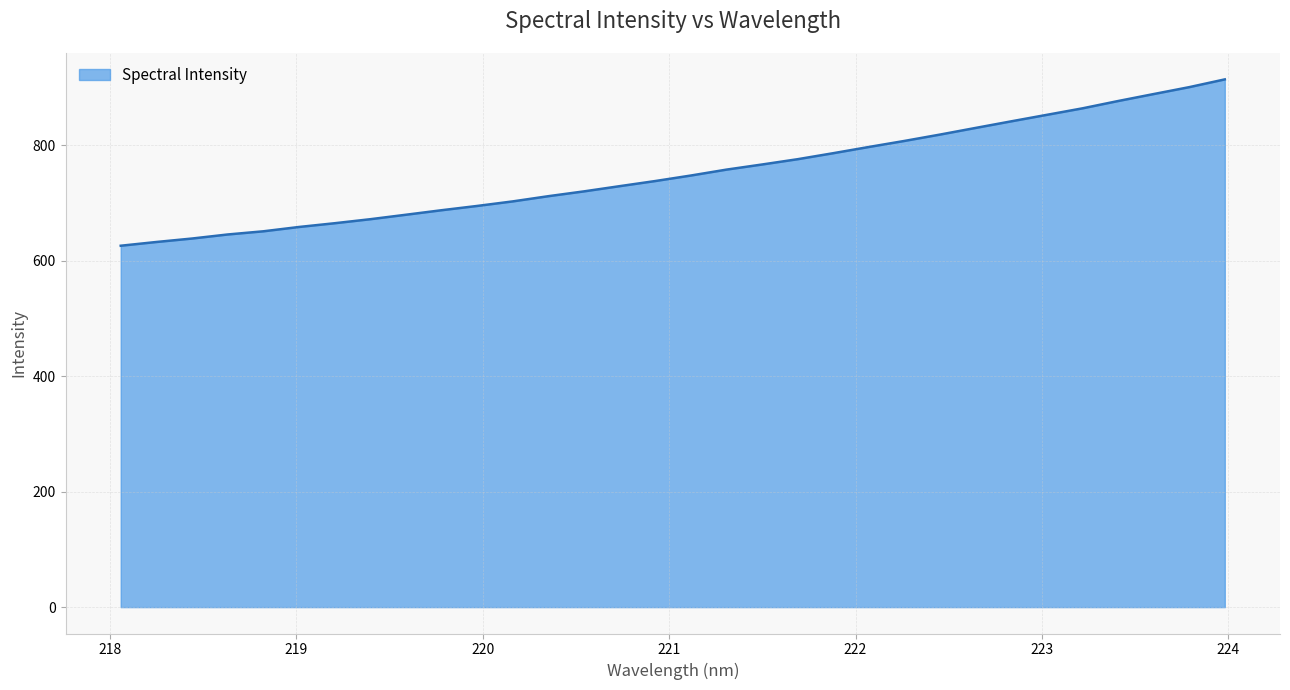

How many values are below 747?

16